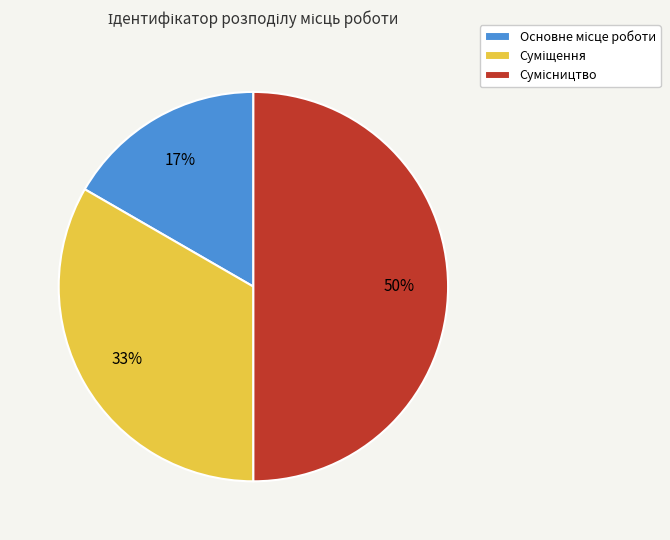

To the nearest percent, what is the difference between the largest and smallest slice percentages?

33%